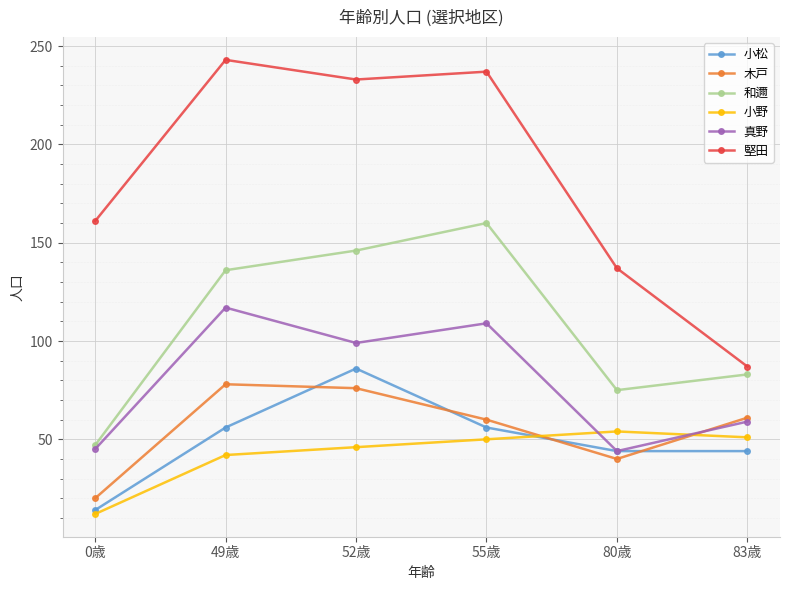

True or false: 堅田 and 和邇 intersect in this chart.

False